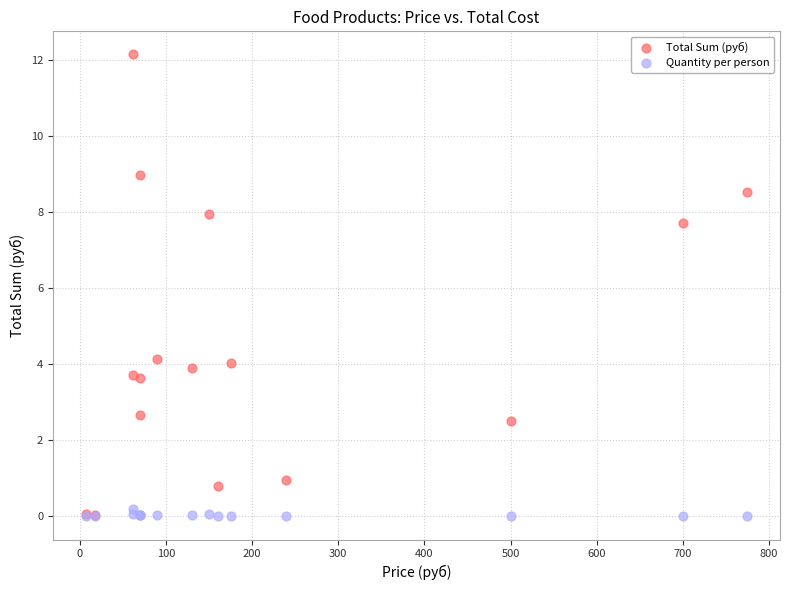

Across all series, what Y value is closest to 6?

7.7